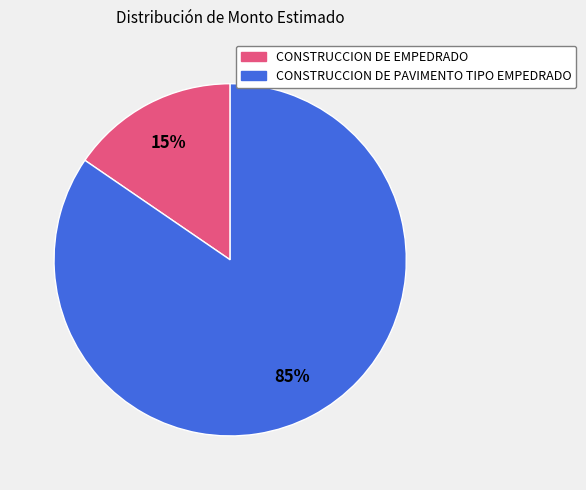

The CONSTRUCCION DE PAVIMENTO TIPO EMPEDRADO slice represents 90% of the pie. True or false?

False